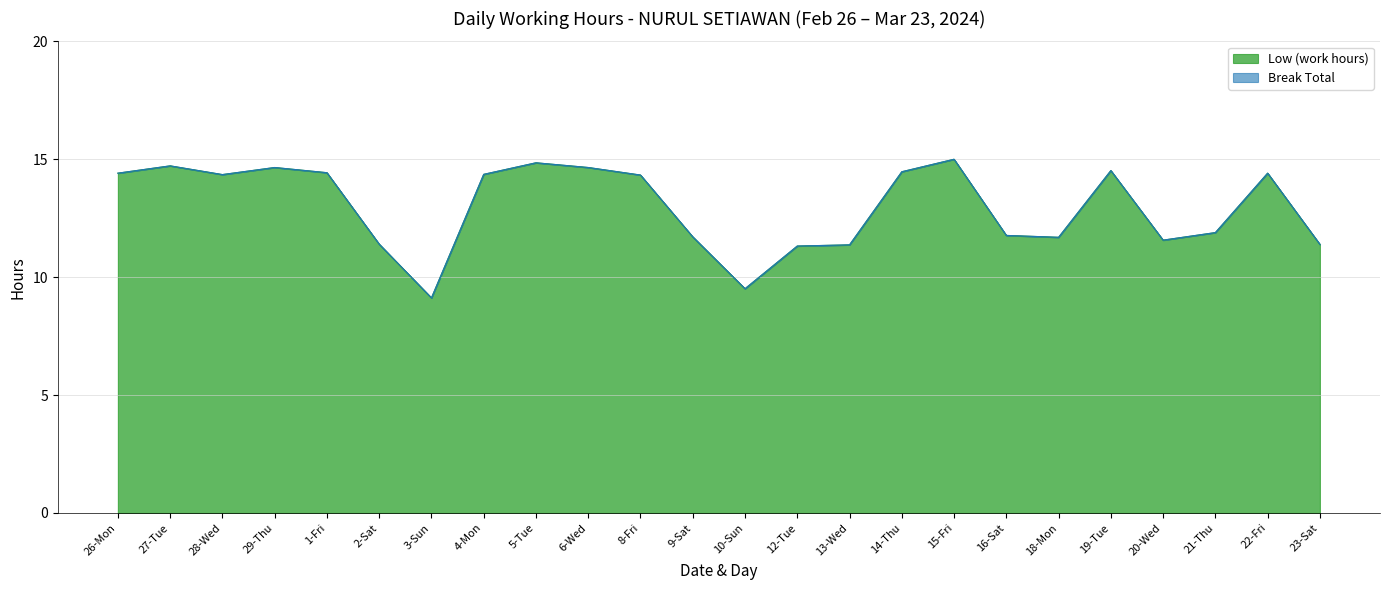

Where is the first local maximum?

27-Tue